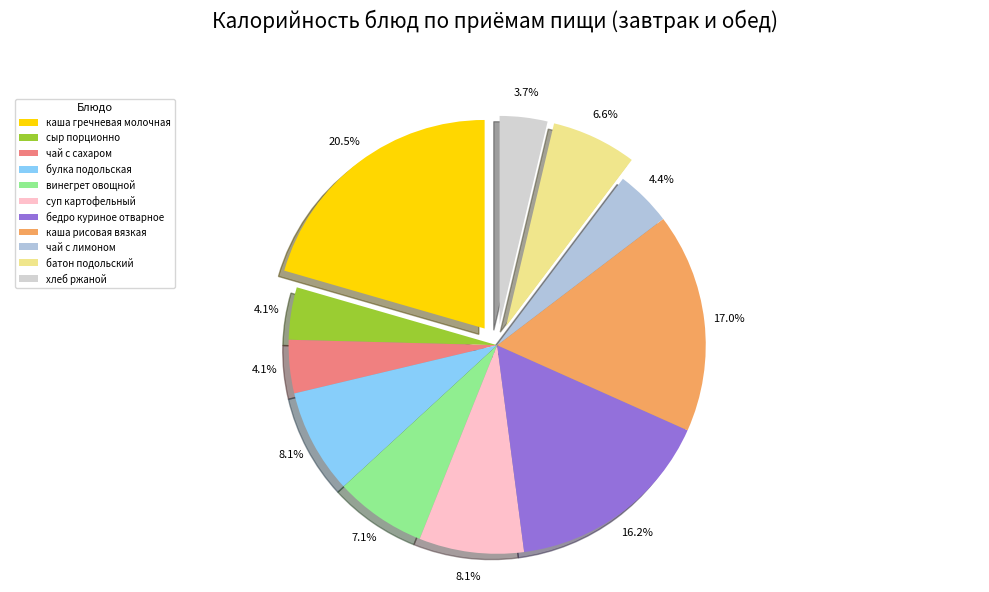

What portion of the pie excludes винегрет овощной?

92.9%